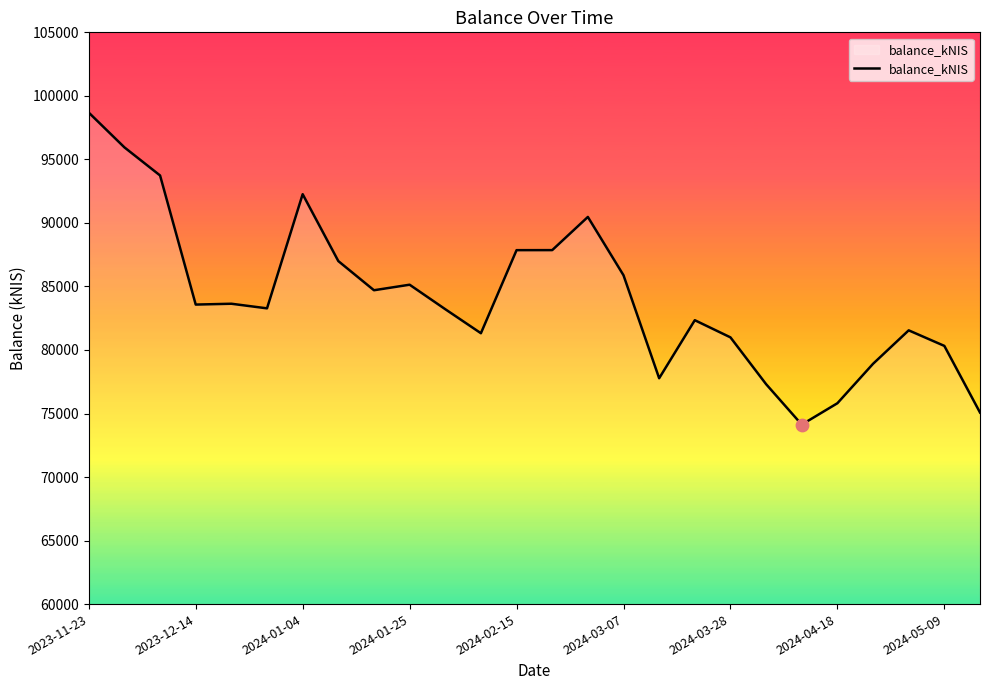

What is the greatest value displayed?

98680.7